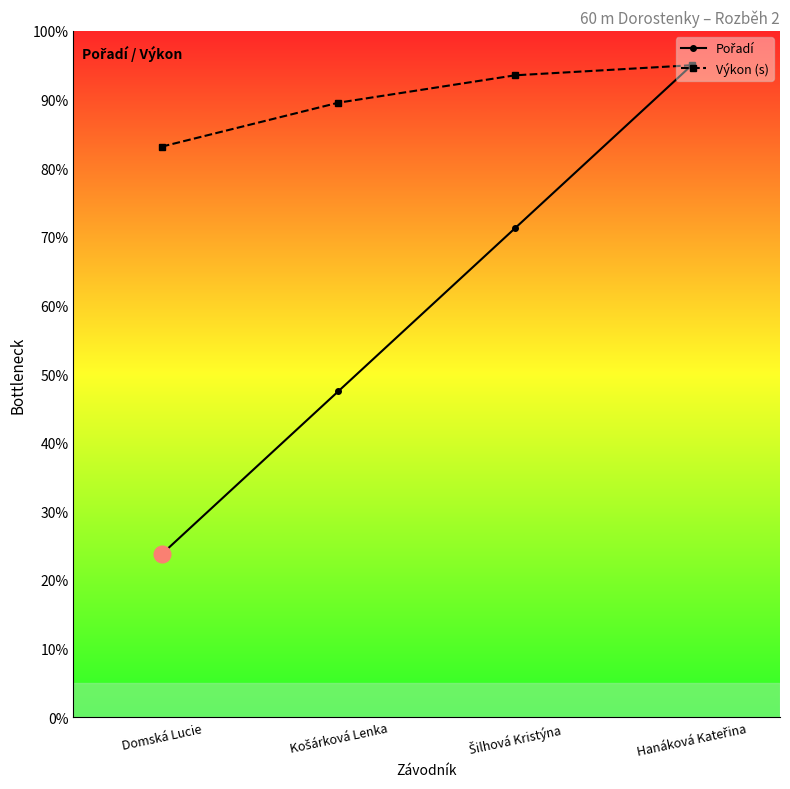

Is it true that Výkon (s) equals 27.1 at Domská Lucie?

False